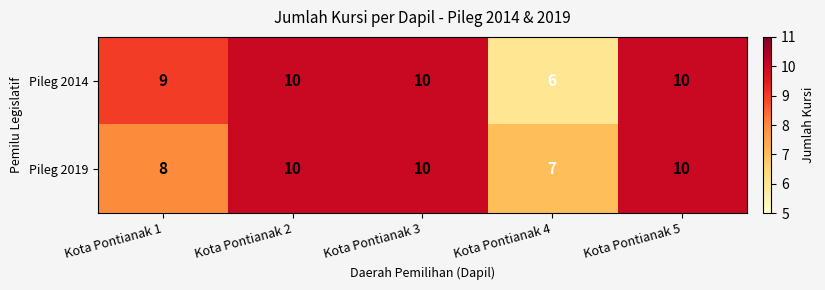

What is the highest value of the Pileg 2019 series?

10